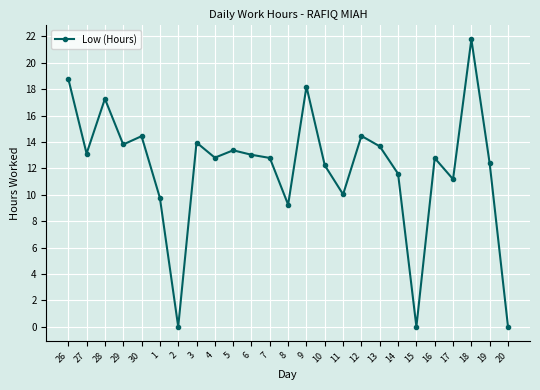

How many interior local peaks (higher than both neighbors) does the data have?

8